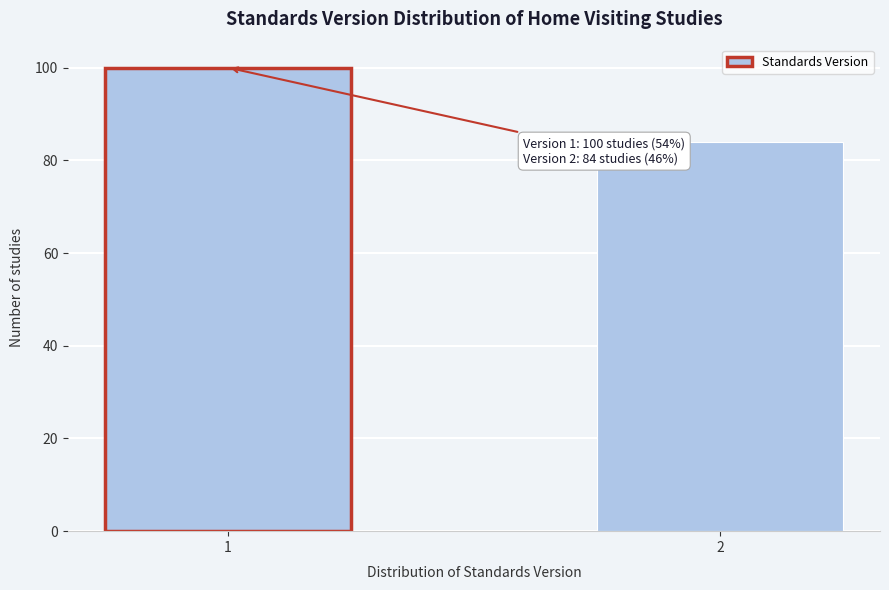

Reading left to right, transcribe all the data shown in this chart.

100	84